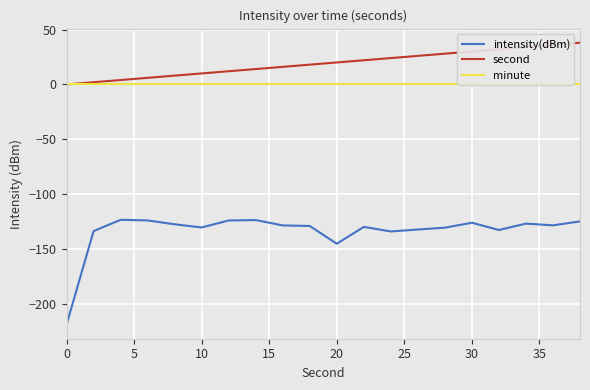

At which label is intensity(dBm) closest to -171?

20